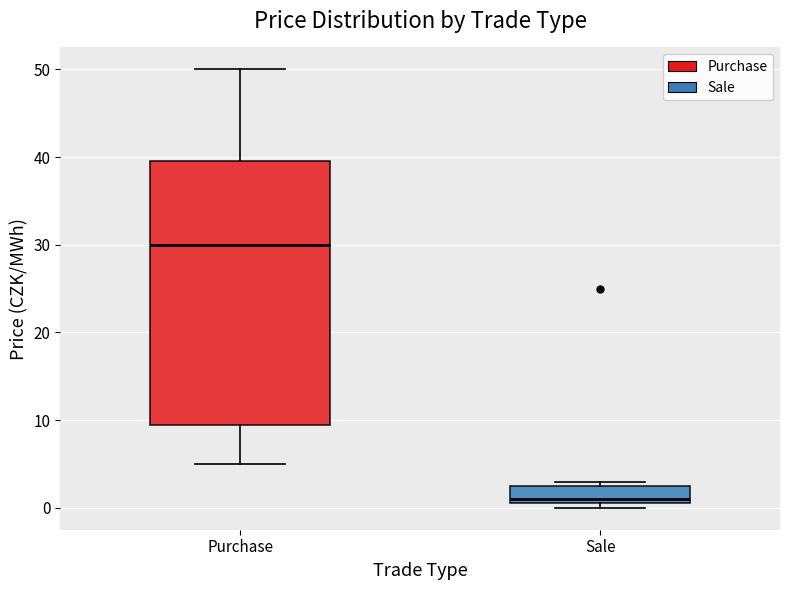

Which box's median line is the lowest?

Sale